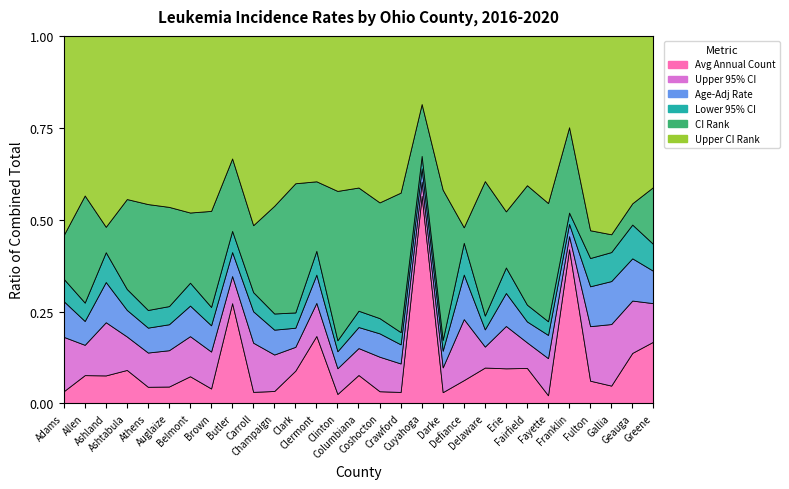

What position from the right is Greene?

1